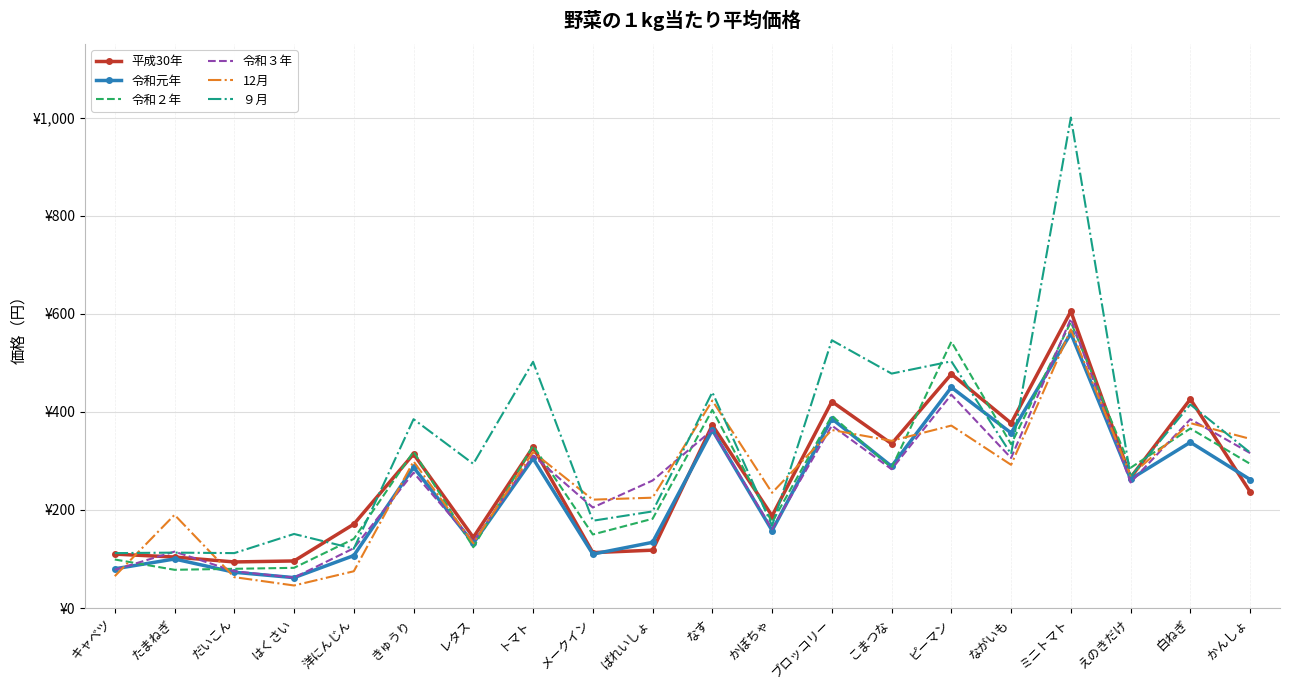

What are all the series names shown in the legend?

平成30年, 令和元年, 令和２年, 令和３年, 12月, ９月